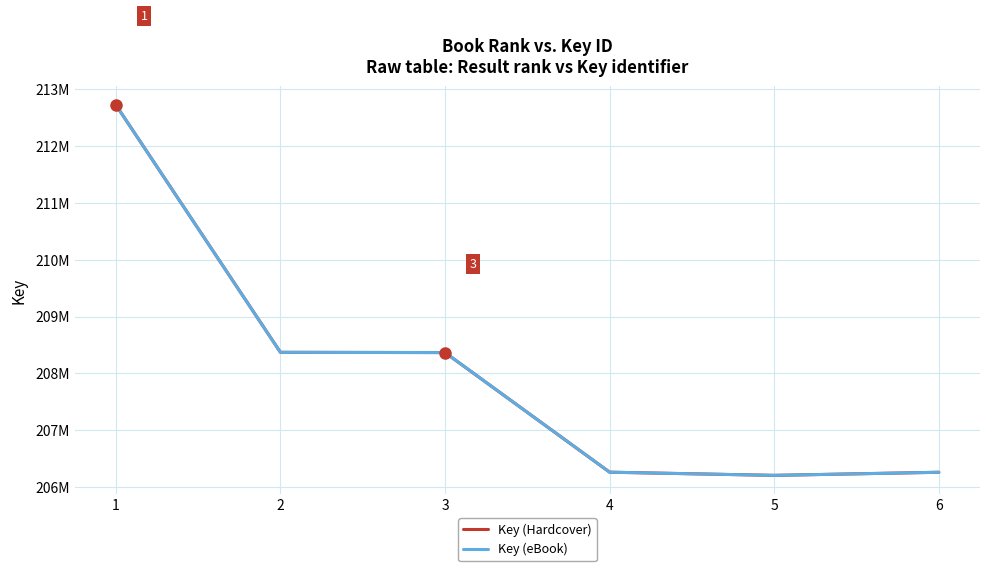

Does the chart have visible grid lines?

Yes